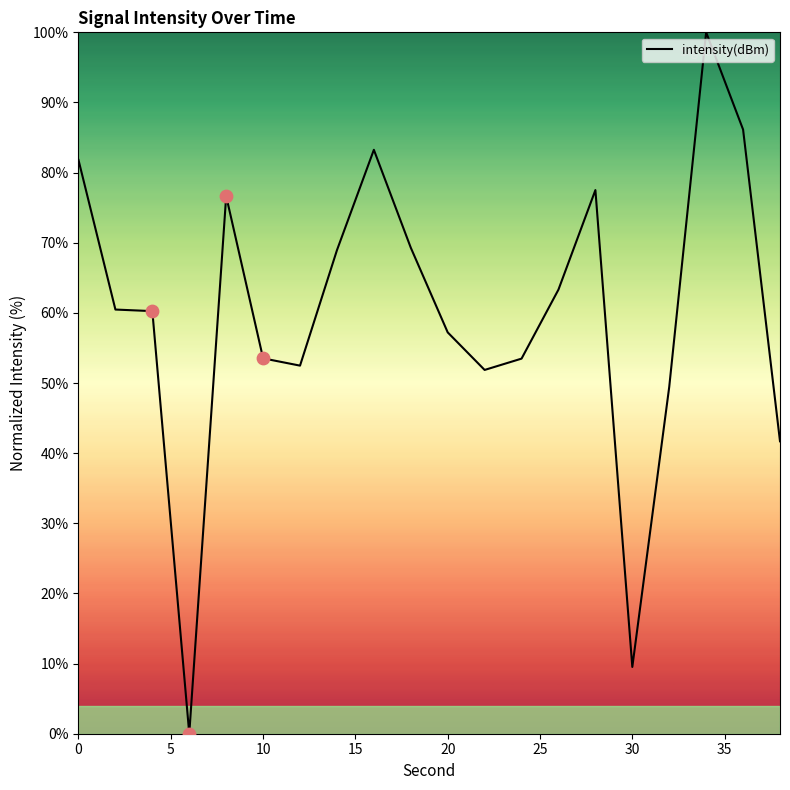

What is the difference between the maximum and minimum values?

100.0